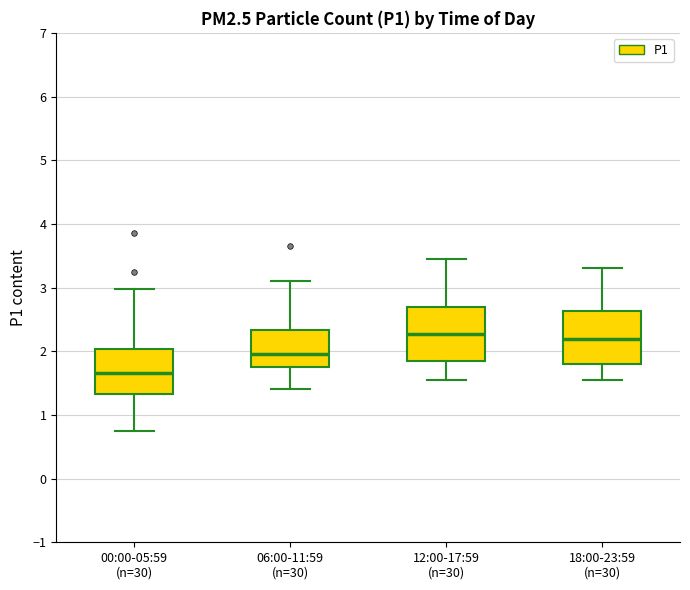

Where does the upper whisker of the box for 00:00-05:59 (n=30) end on the y-axis? The values are not printed on the chart, so give them approximately, as read against the axis.

3.0